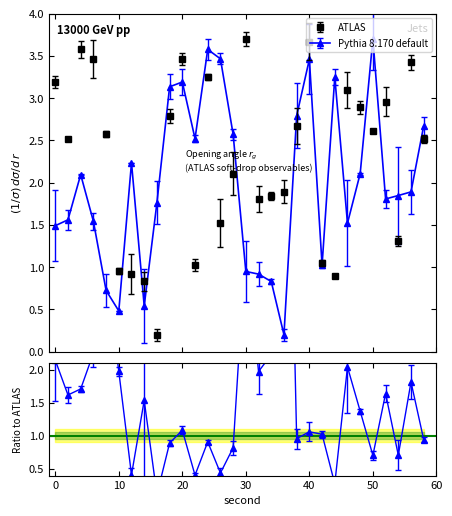

What is the value of the Pythia 8.170 default point at the 13th from the left?

3.6